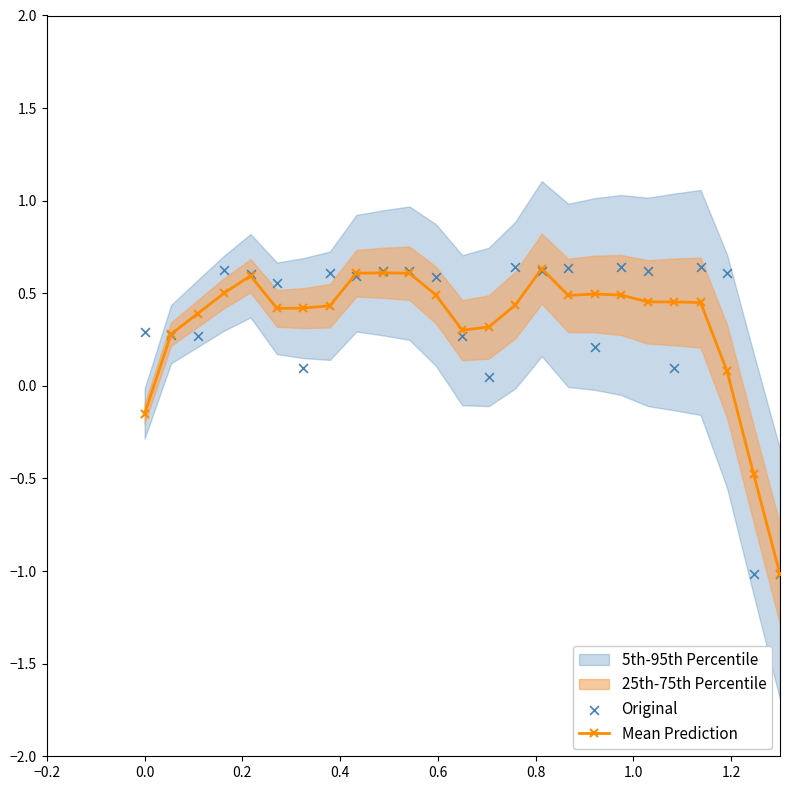

What is the maximum value for Mean Prediction?

0.6